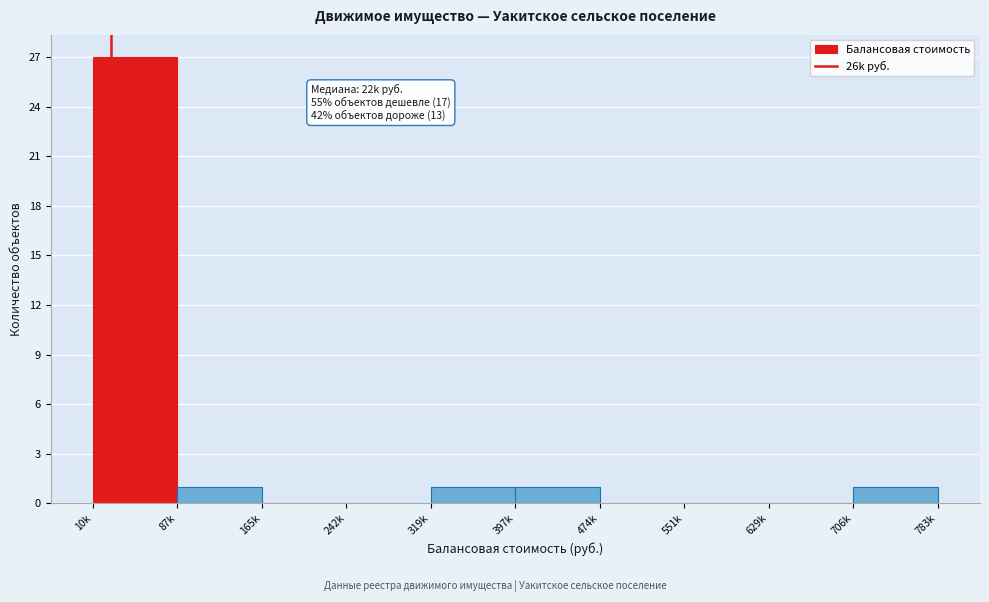

Reading left to right, transcribe all the data shown in this chart.

10k=27	87k=1	165k=0	242k=0	319k=1	397k=1	474k=0	551k=0	629k=0	706k=1